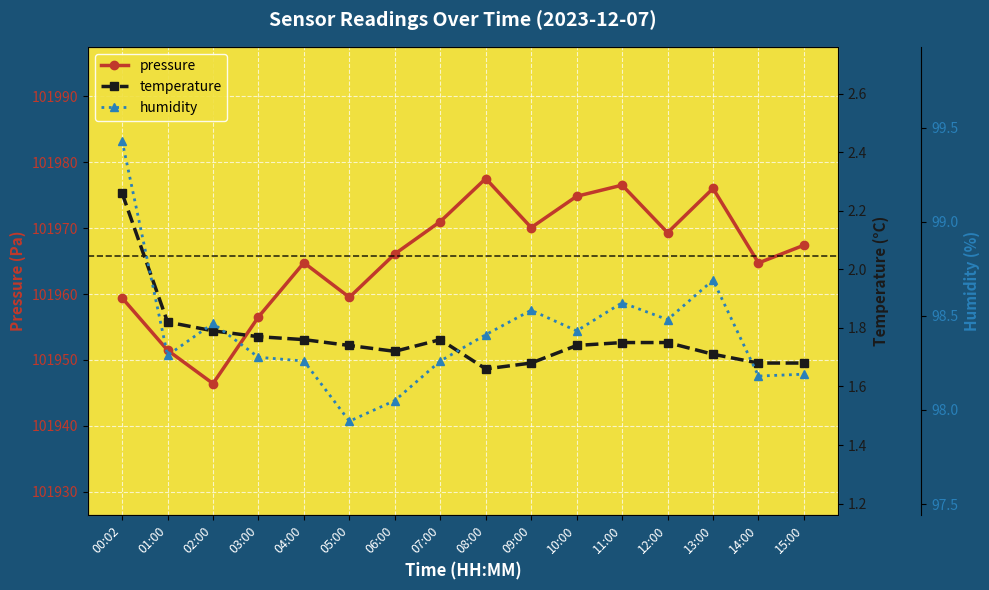

What is the difference between the second highest and second lowest values in the temperature series?

0.1